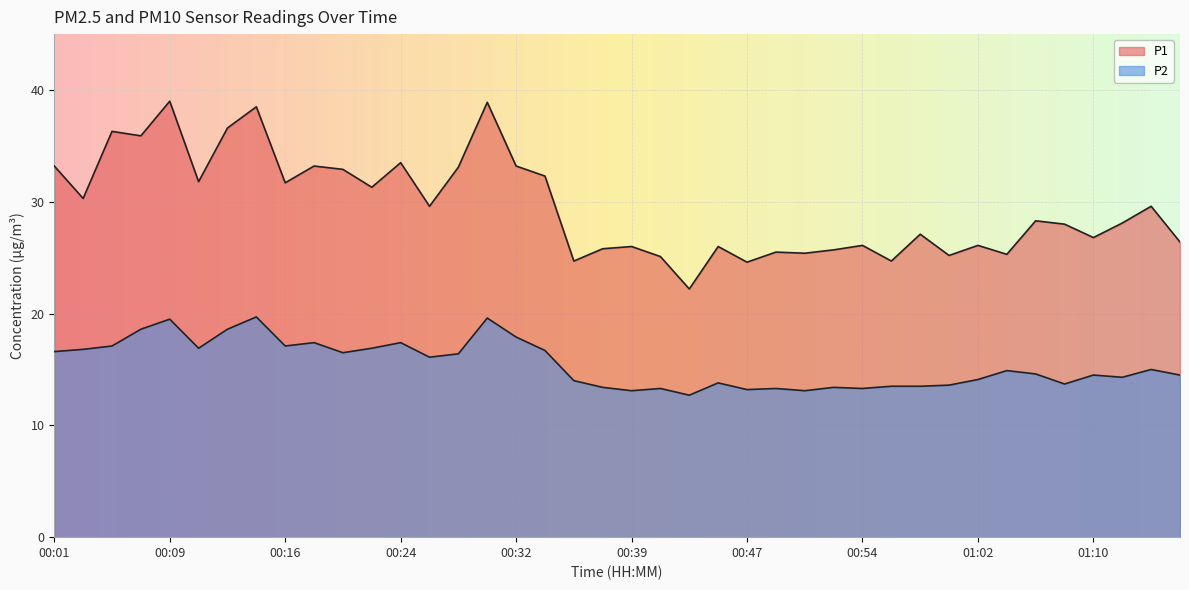

True or false: P2 has a value of 14.0 at 00:35.

True